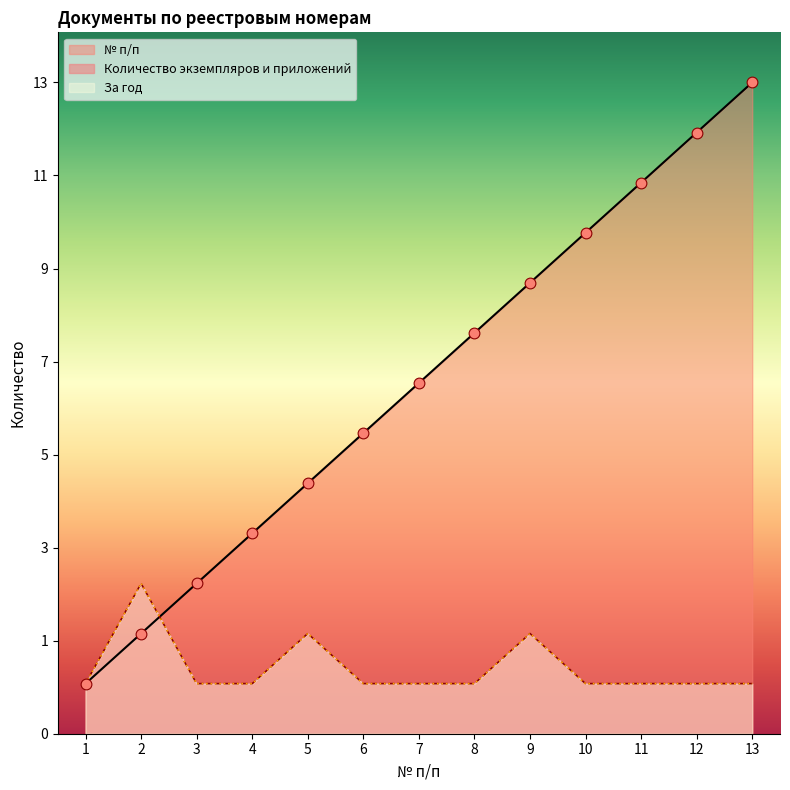

At how many categories does at least one series exceed 7?

6